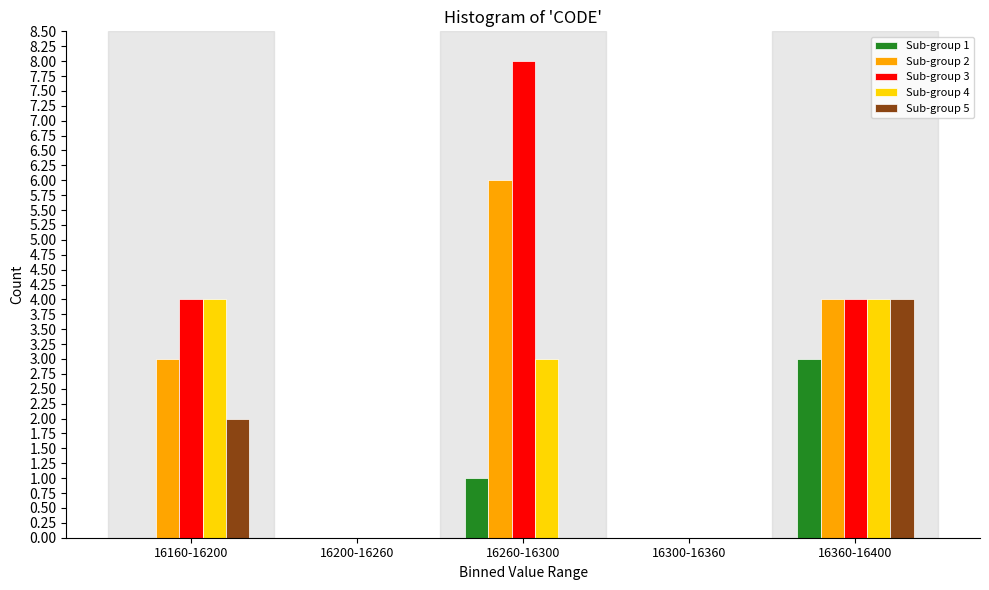

Reading left to right, list all the values displayed in this chart.

Sub-group 1: 16160-16200=0	16200-16260=0	16260-16300=1	16300-16360=0	16360-16400=3
Sub-group 2: 16160-16200=3	16200-16260=0	16260-16300=6	16300-16360=0	16360-16400=4
Sub-group 3: 16160-16200=4	16200-16260=0	16260-16300=8	16300-16360=0	16360-16400=4
Sub-group 4: 16160-16200=4	16200-16260=0	16260-16300=3	16300-16360=0	16360-16400=4
Sub-group 5: 16160-16200=2	16200-16260=0	16260-16300=0	16300-16360=0	16360-16400=4